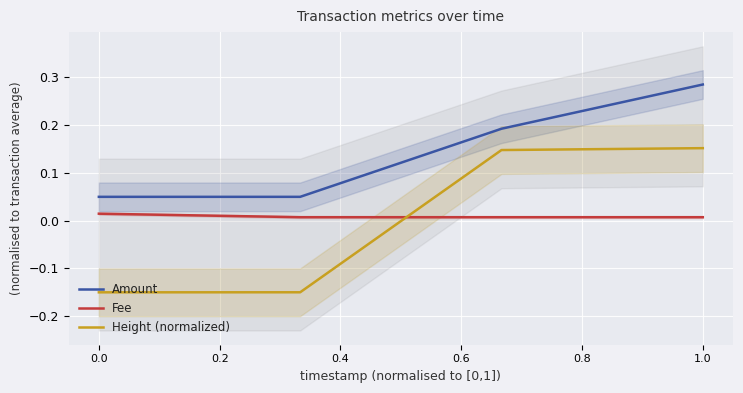

What is the difference between the maximum and second lowest values in the Height (normalized) series?

0.3